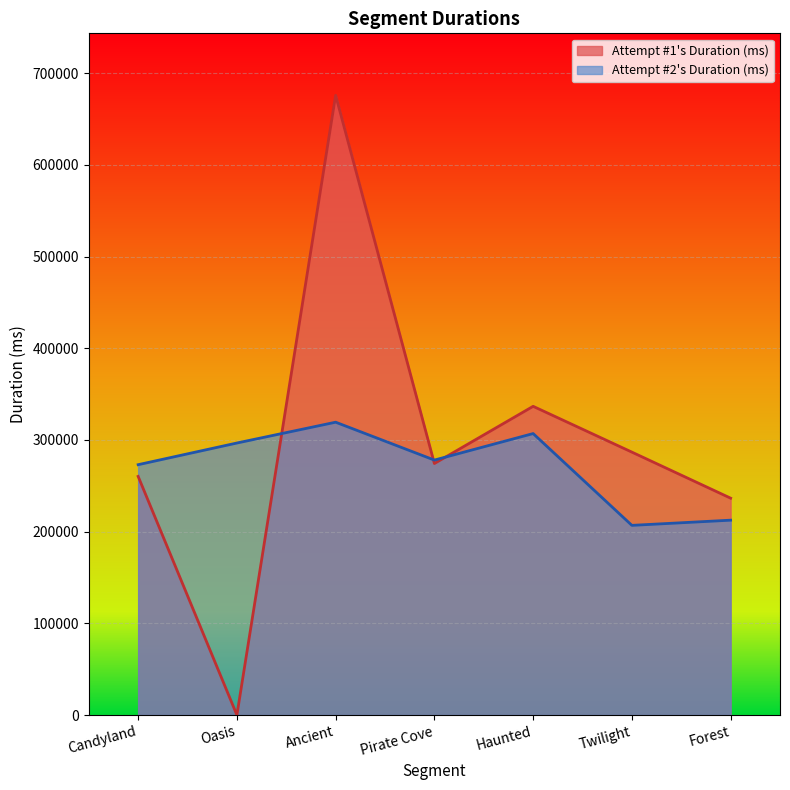

Rank the series by their average value, from lowest to highest.

Attempt #2's Duration (ms), Attempt #1's Duration (ms)